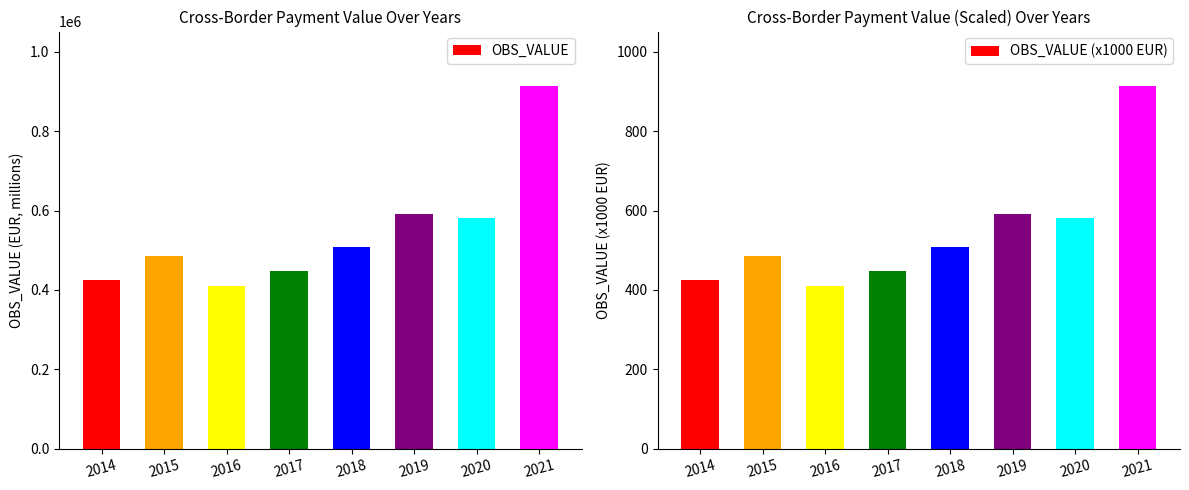

Where is OBS_VALUE nearest to the value 661361?

2019